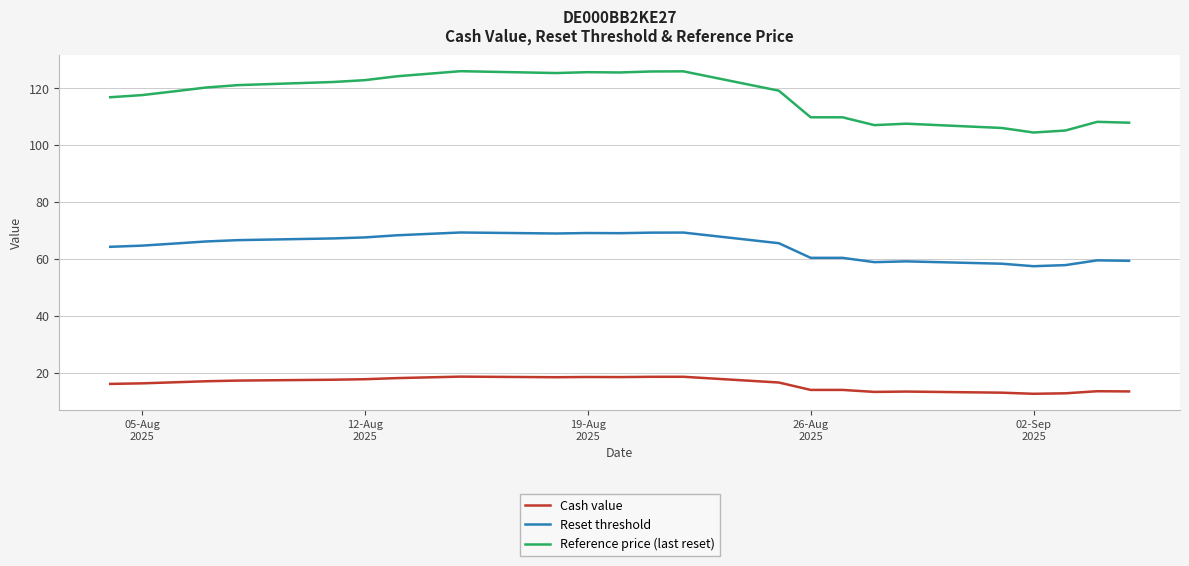

Which series has the largest total across all categories?

Reference price (last reset)